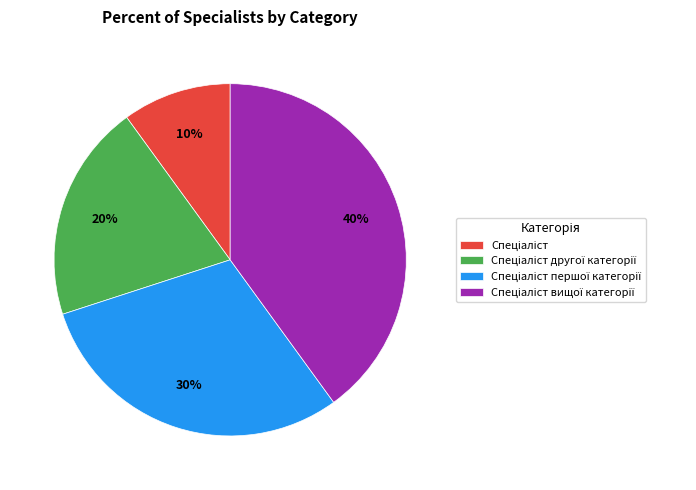

To the nearest percent, what is the difference between the largest and smallest slice percentages?

30%